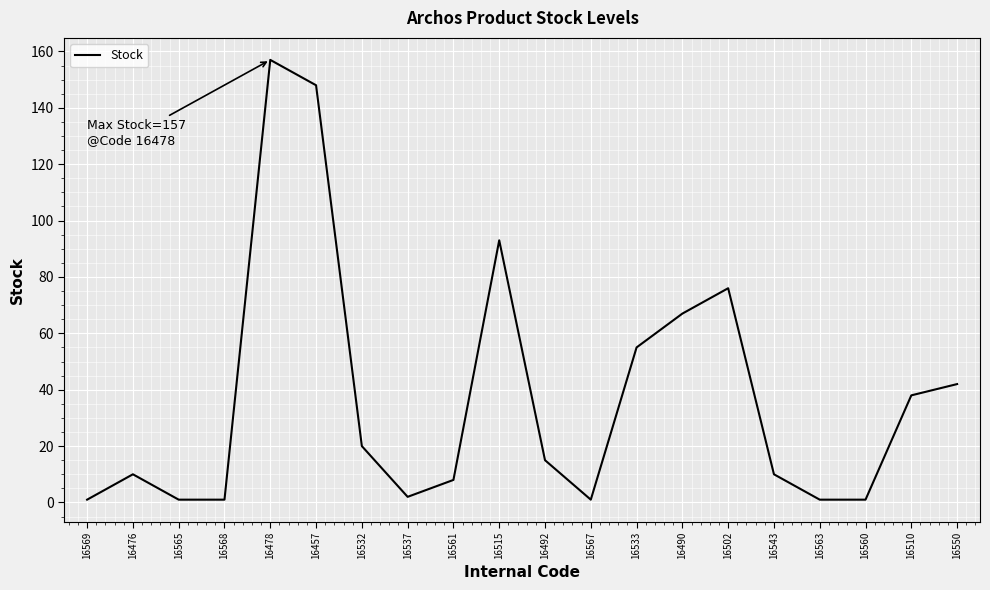

True or false: the data shows 244 at 16478.

False